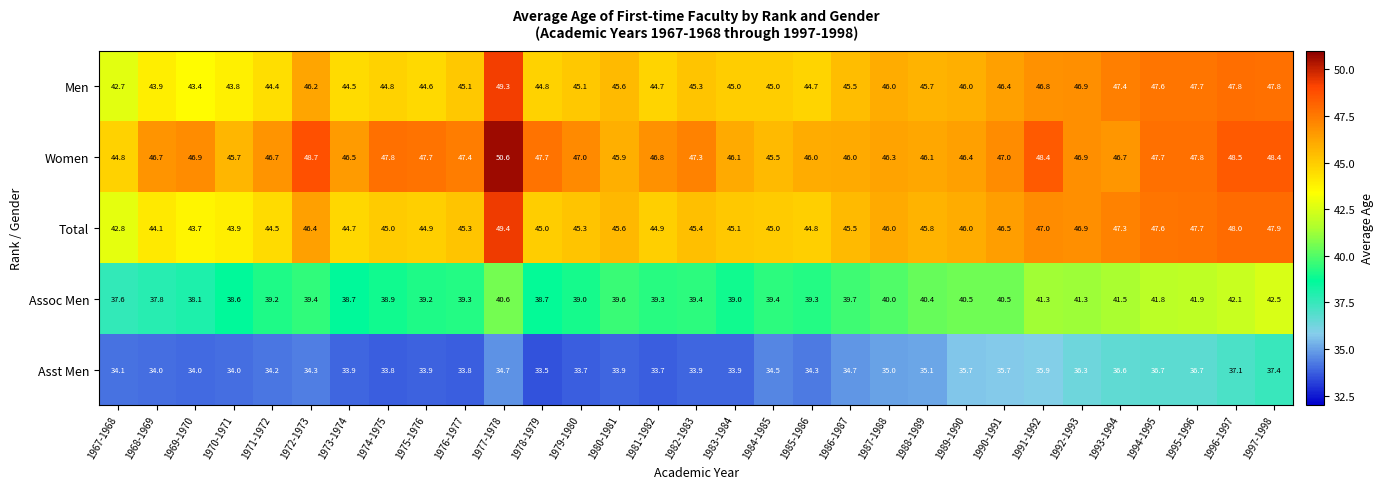

List the series in order of their peak value, highest first.

Women, Total, Men, Assoc Men, Asst Men